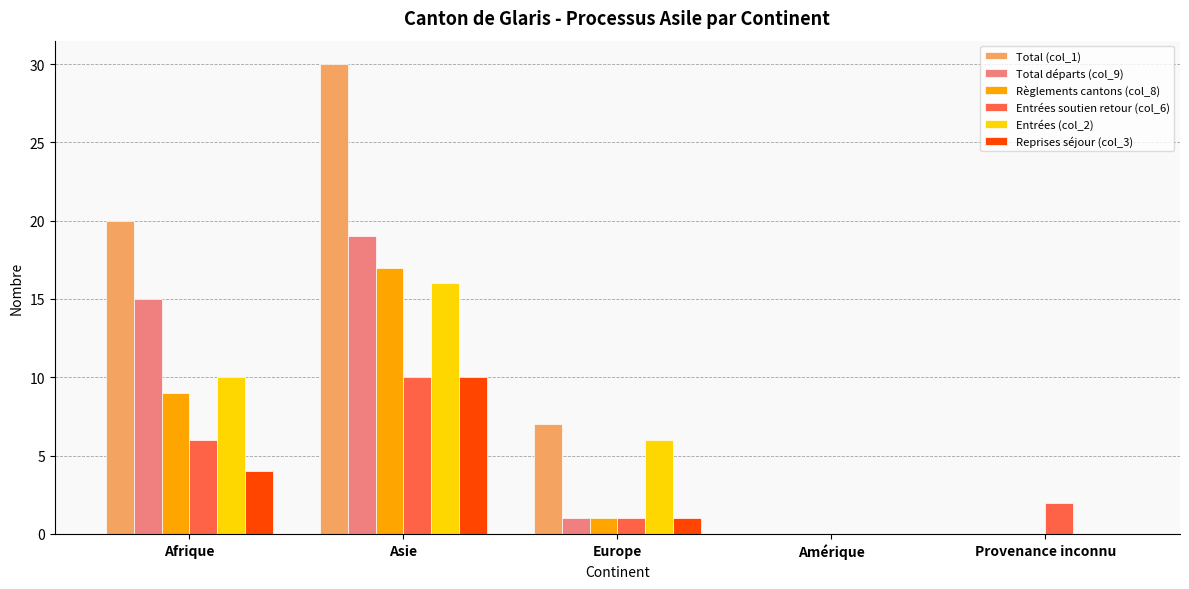

Which series has the largest total across all categories?

Total (col_1)